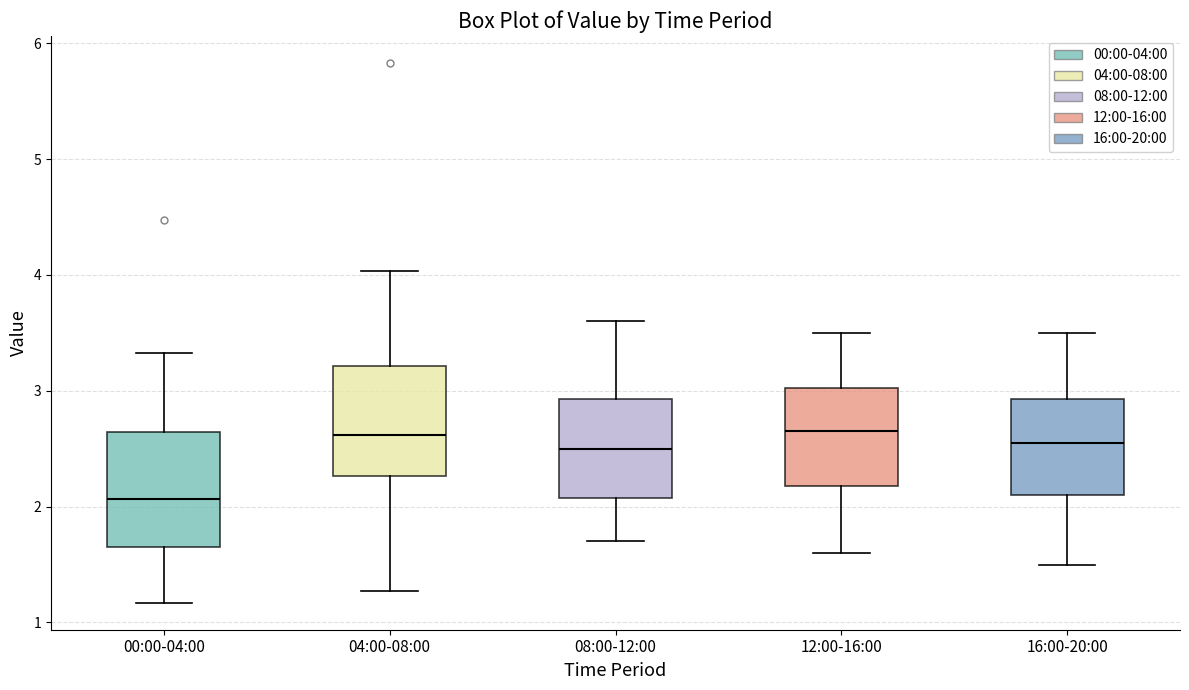

Reading left to right, transcribe this box plot: for each box, give where its median line is, the range the box spans, and where its two whiskers end, as read against the y-axis. The values are not printed on the chart, so give them approximately, as read against the axis.

00:00-04:00: median 2.1, box 1.7 to 2.6, whiskers 1.2 to 3.3
04:00-08:00: median 2.6, box 2.3 to 3.2, whiskers 1.3 to 4.0
08:00-12:00: median 2.5, box 2.1 to 2.9, whiskers 1.7 to 3.6
12:00-16:00: median 2.7, box 2.2 to 3.0, whiskers 1.6 to 3.5
16:00-20:00: median 2.6, box 2.1 to 2.9, whiskers 1.5 to 3.5